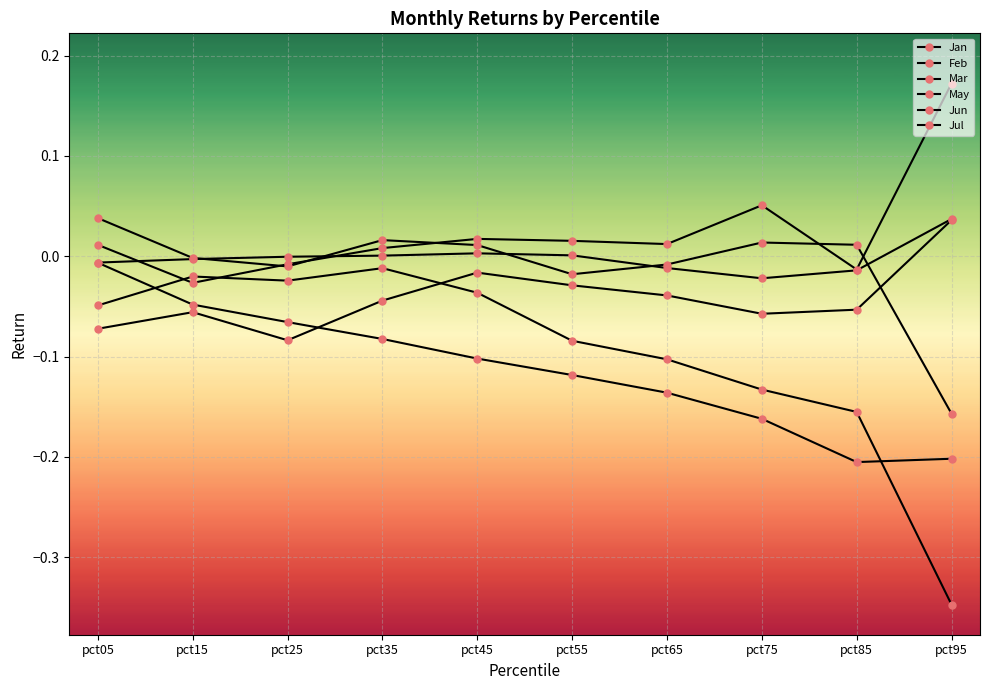

Does the chart have visible grid lines?

Yes